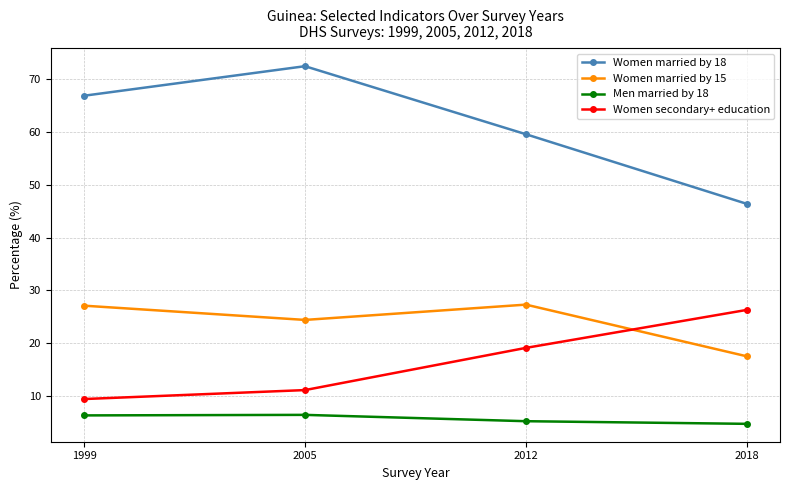

True or false: Women secondary+ education and Women married by 18 intersect in this chart.

False